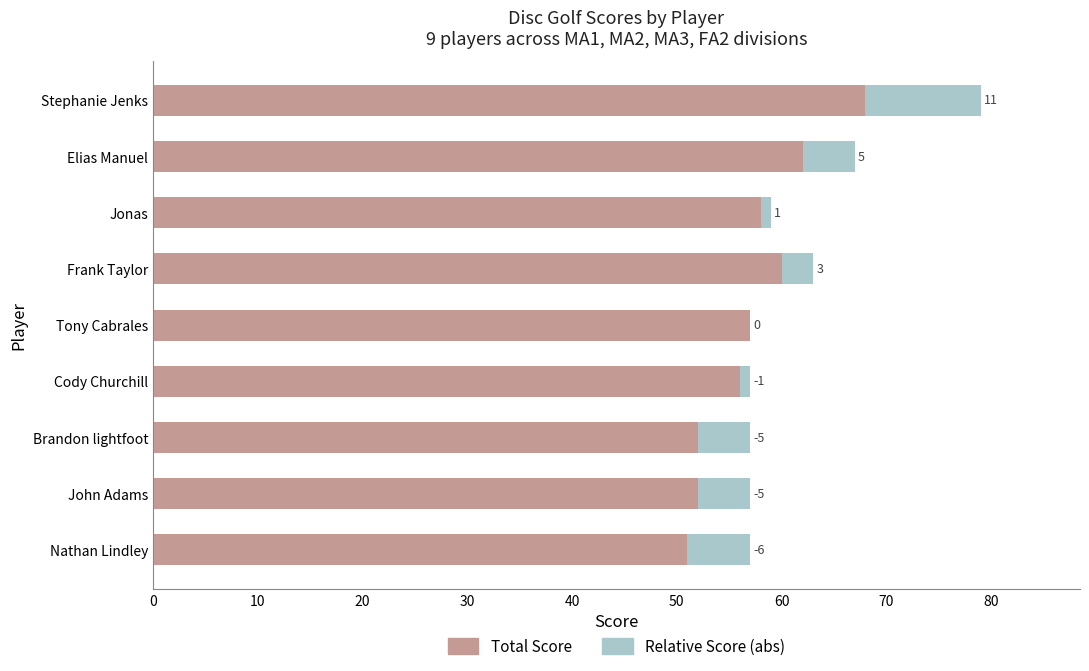

At which label does Total Score reach its peak?

Stephanie Jenks